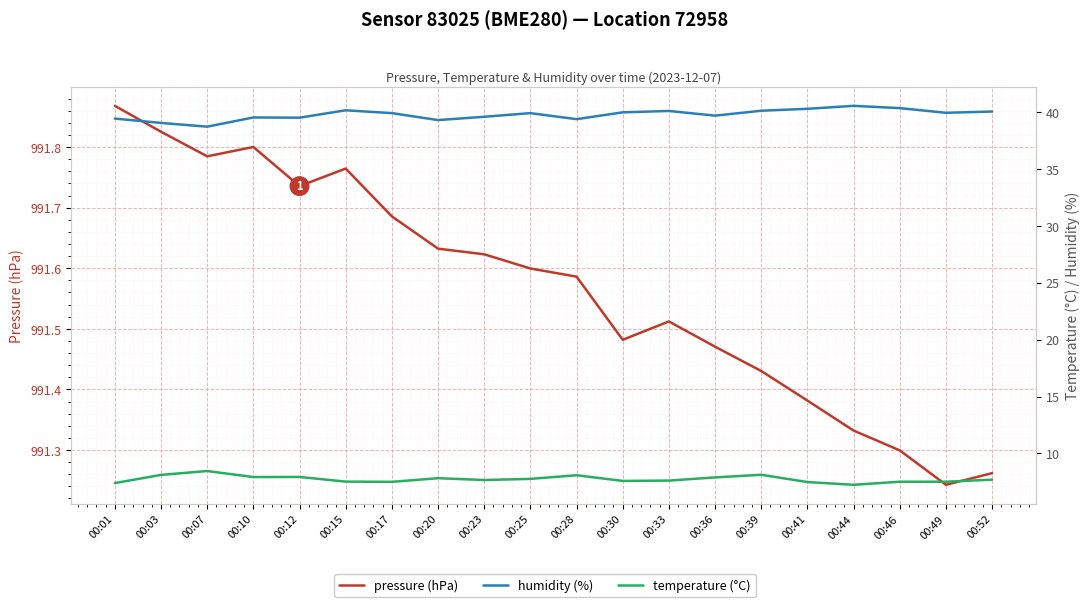

True or false: temperature (°C) has a value of 7.8 at 00:25.

True